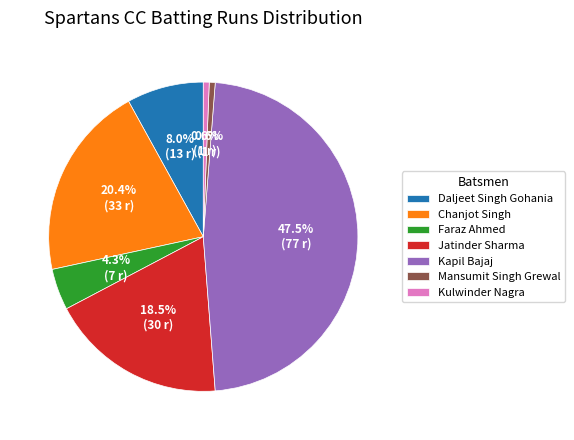

Is there any slice that represents more than half of the pie?

No